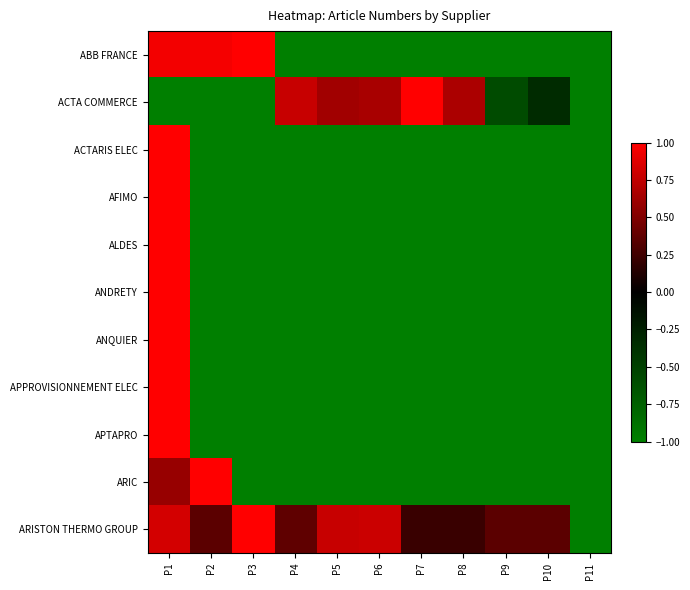

Rank the series by their maximum value, from highest to lowest.

ABB FRANCE, ACTA COMMERCE, ACTARIS ELEC, AFIMO, ALDES, ANDRETY, ANQUIER, APPROVISIONNEMENT ELEC, APTAPRO, ARIC, ARISTON THERMO GROUP